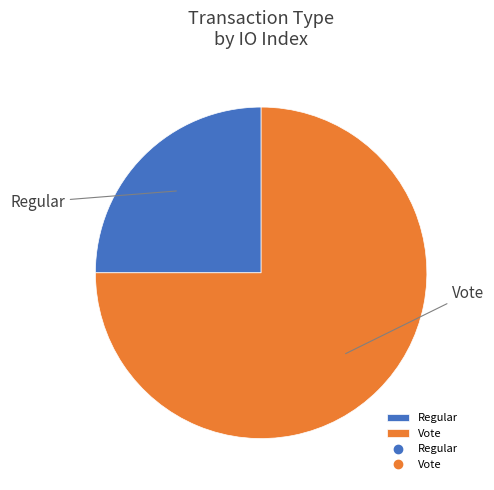

What is the largest slice in the pie chart?

Vote